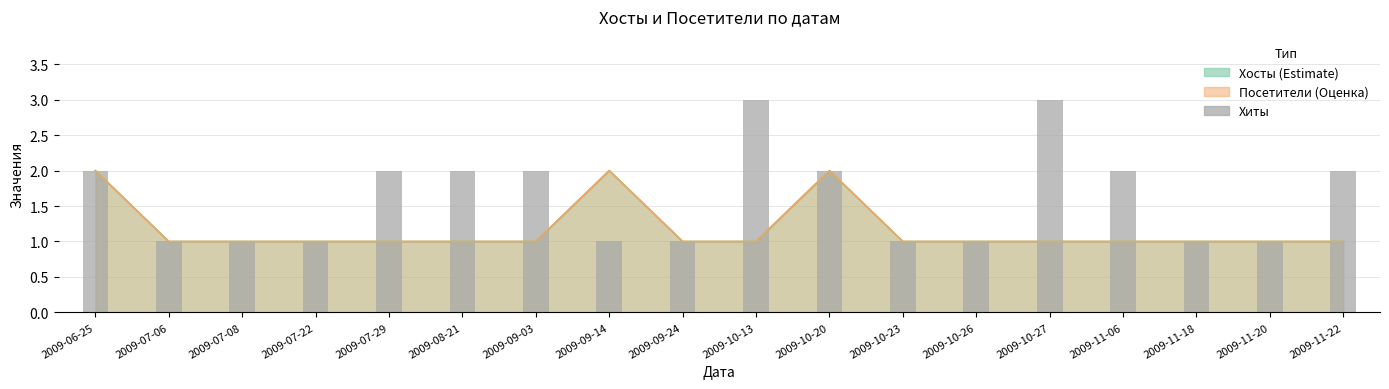

Rank the categories by value from highest to lowest.

2009-10-13, 2009-10-27, 2009-06-25, 2009-07-29, 2009-08-21, 2009-09-03, 2009-10-20, 2009-11-06, 2009-11-22, 2009-07-06, 2009-07-08, 2009-07-22, 2009-09-14, 2009-09-24, 2009-10-23, 2009-10-26, 2009-11-18, 2009-11-20